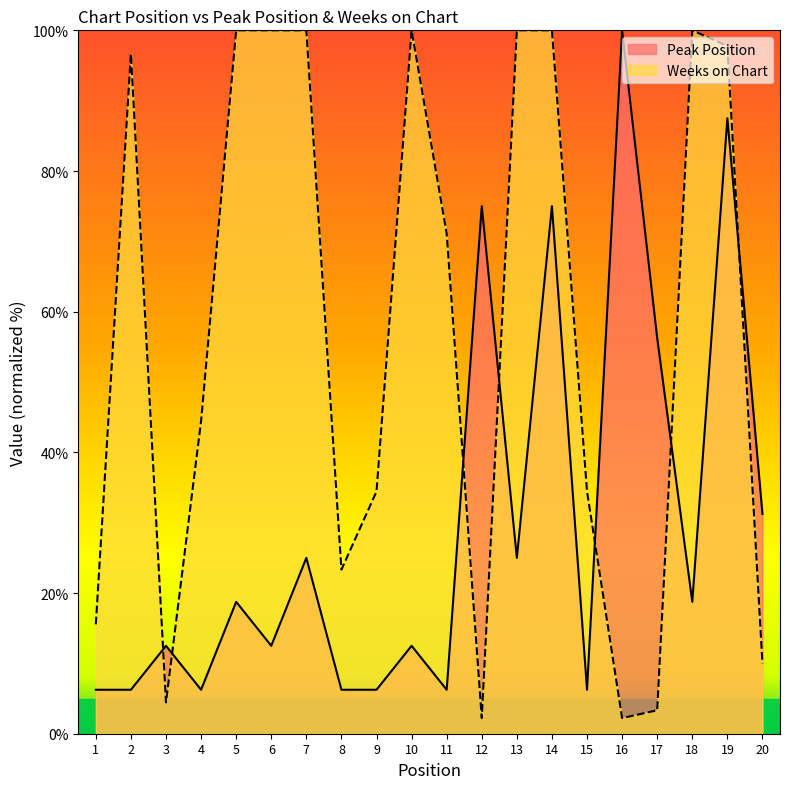

Where do Peak Position and Weeks on Chart first cross each other?

2 and 3